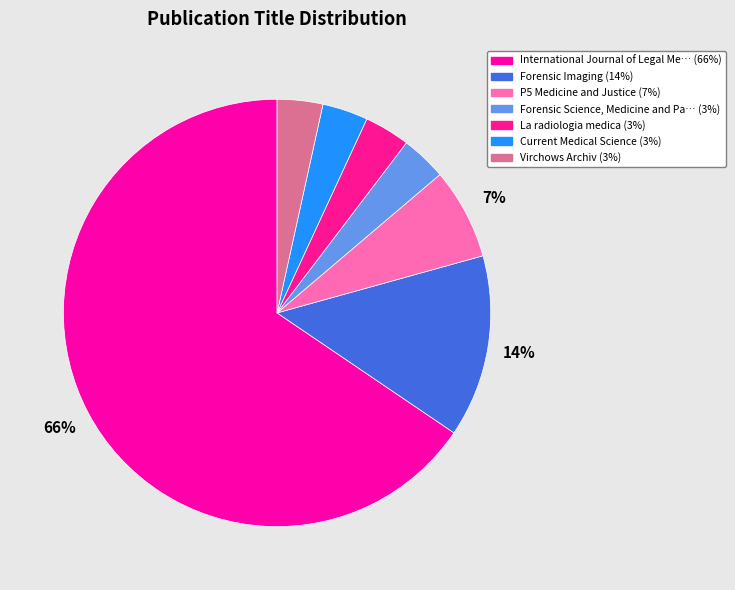

How many segments does this pie chart have?

7